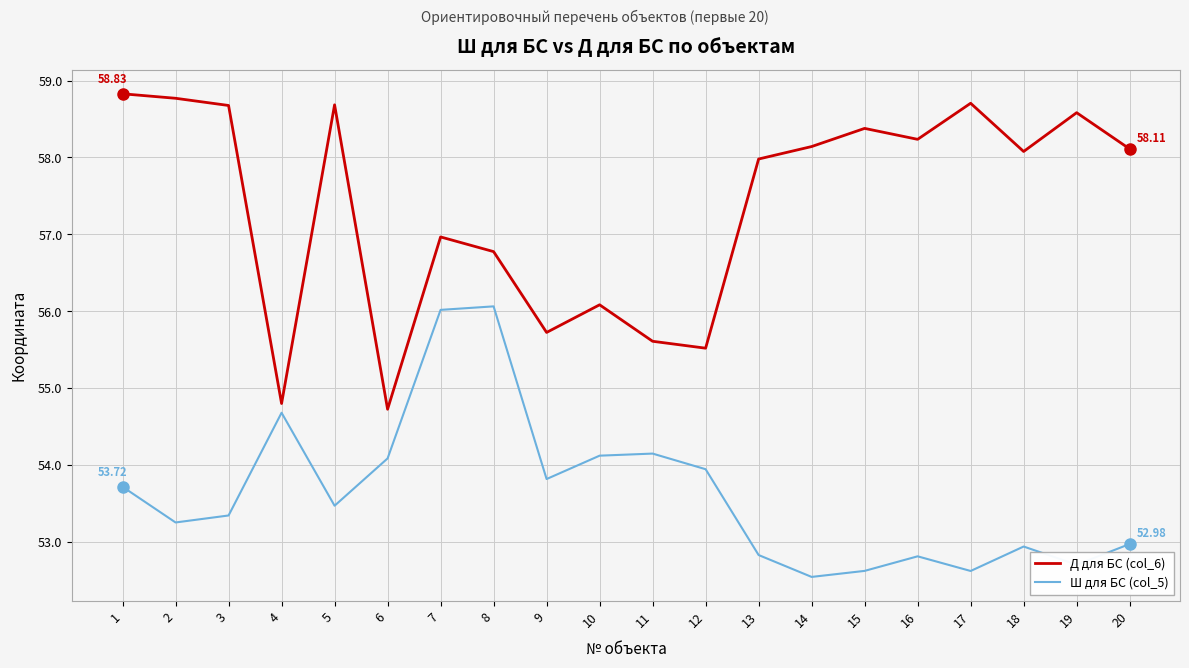

At which label does Д для БС (col_6) first exceed 58?

1